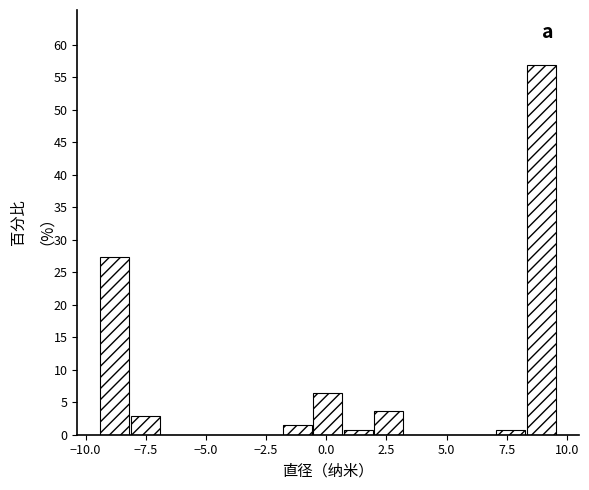

Read against the x-axis, roughly where is the centre of the tallest bar?

9.0